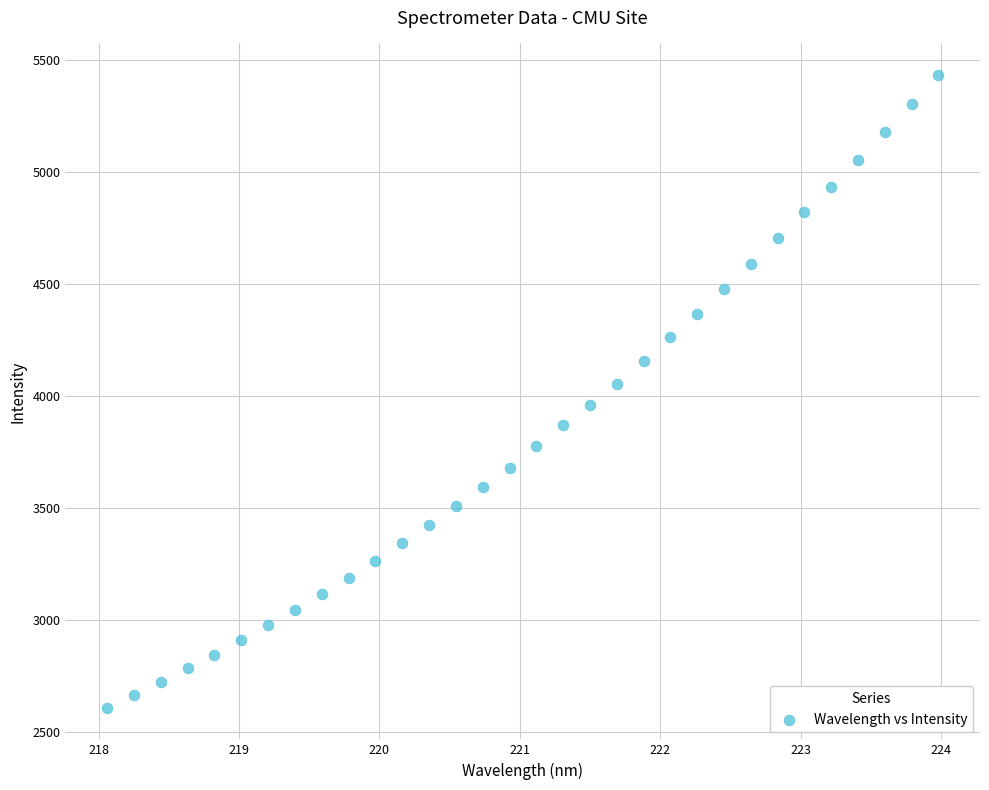

What is the range of X values (max minus min)?

5.9